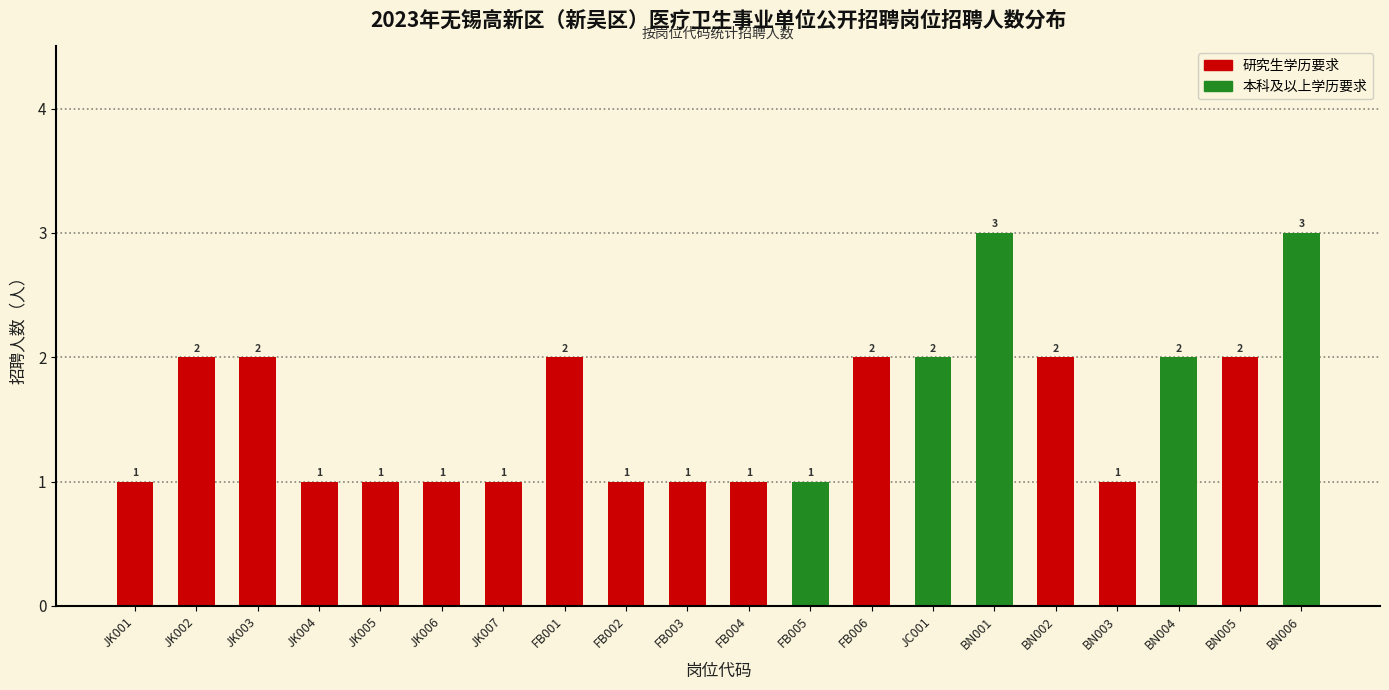

Between JK002 and FB002, which is larger?

JK002